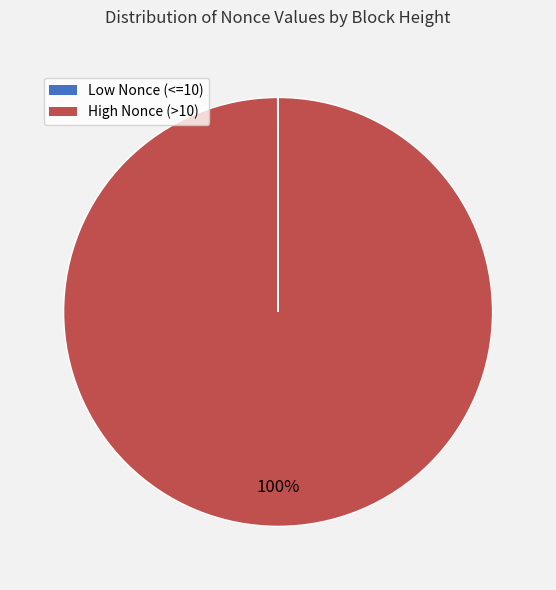

Does any single category account for the majority?

Yes